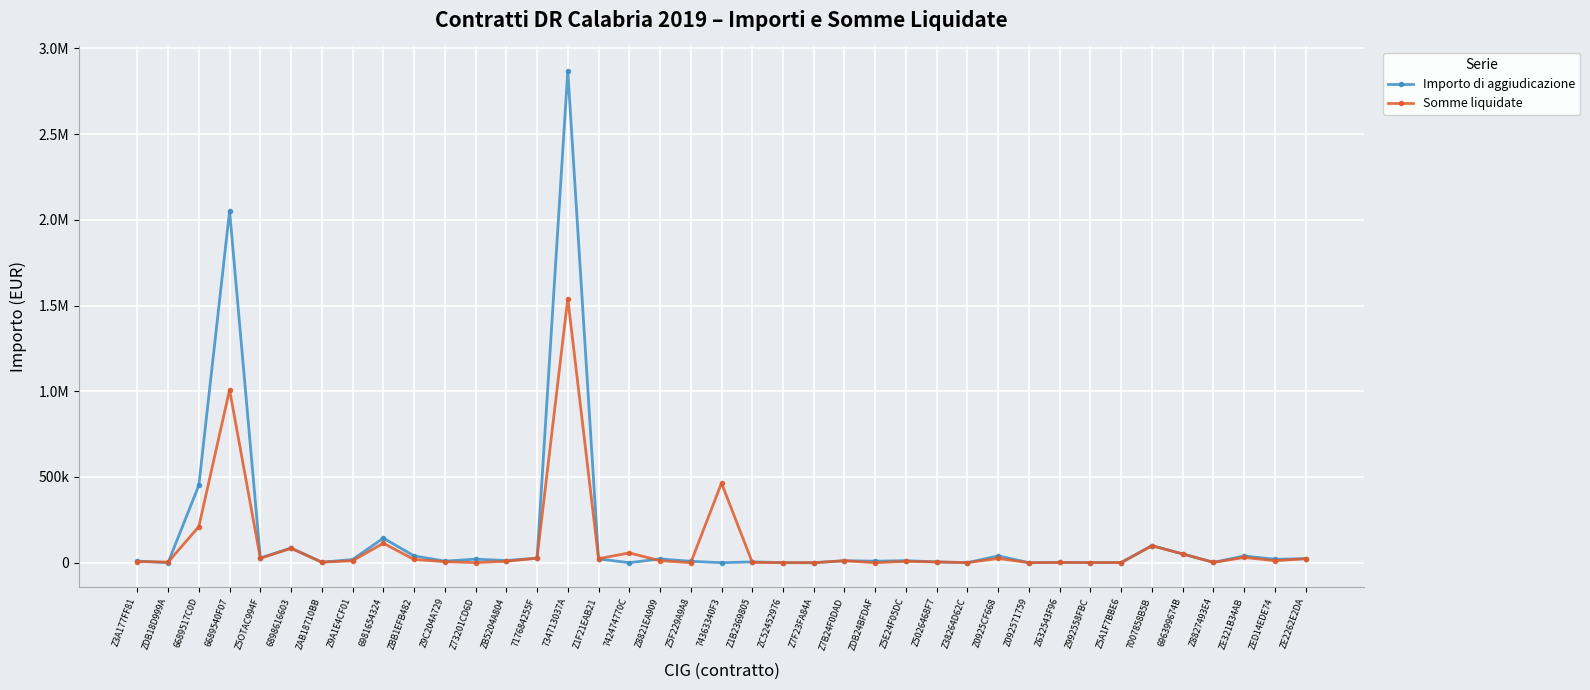

What are all the series names shown in the legend?

Importo di aggiudicazione, Somme liquidate